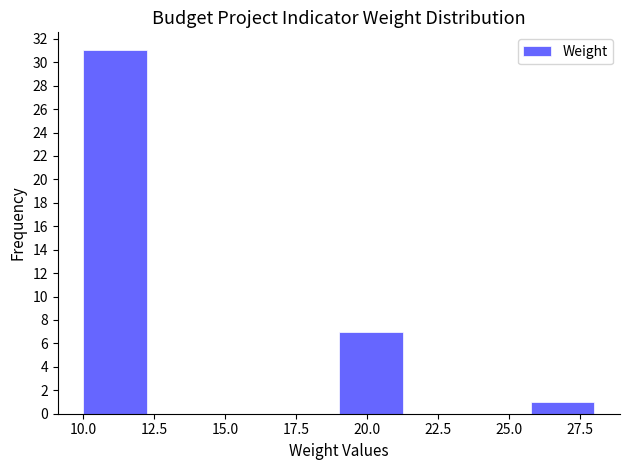

What is the height of the bar covering 19.00 to 21.25 on the x-axis? Neither the bar edges nor the heights are printed on the chart, so give them approximately, as read against the axes.

7